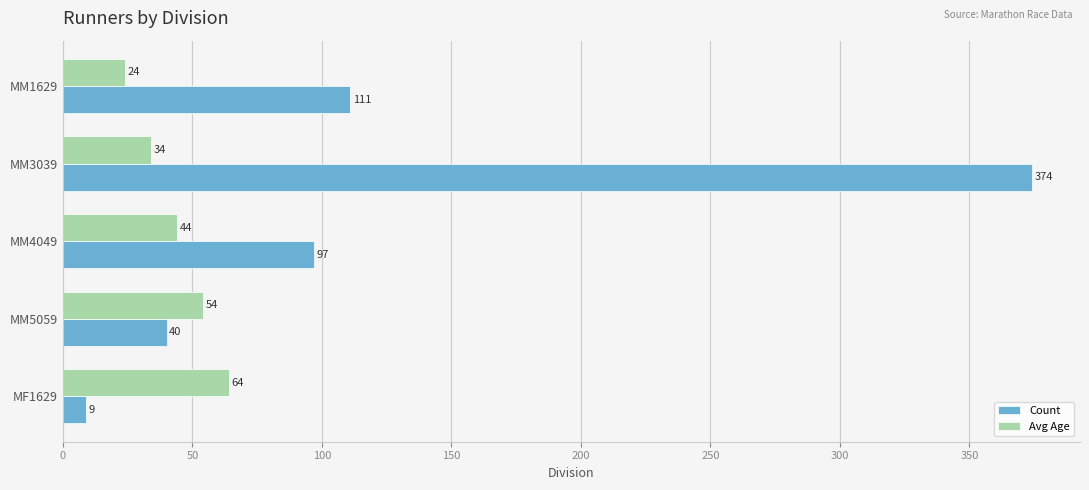

At how many categories does at least one series exceed 66?

3